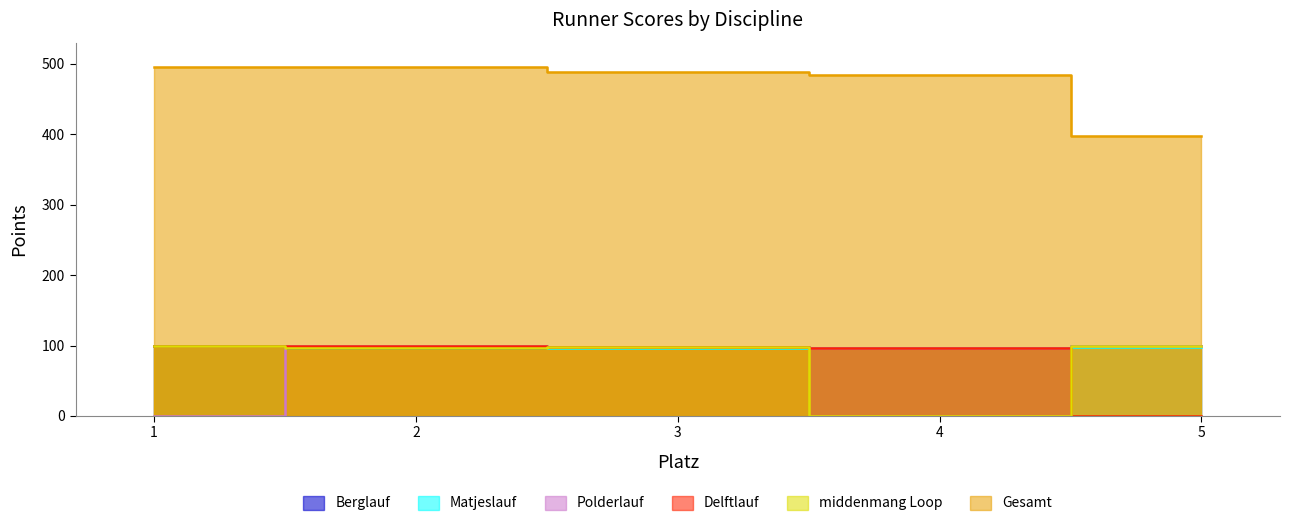

What is the sum of the Berglauf values at 3 and 2?

195